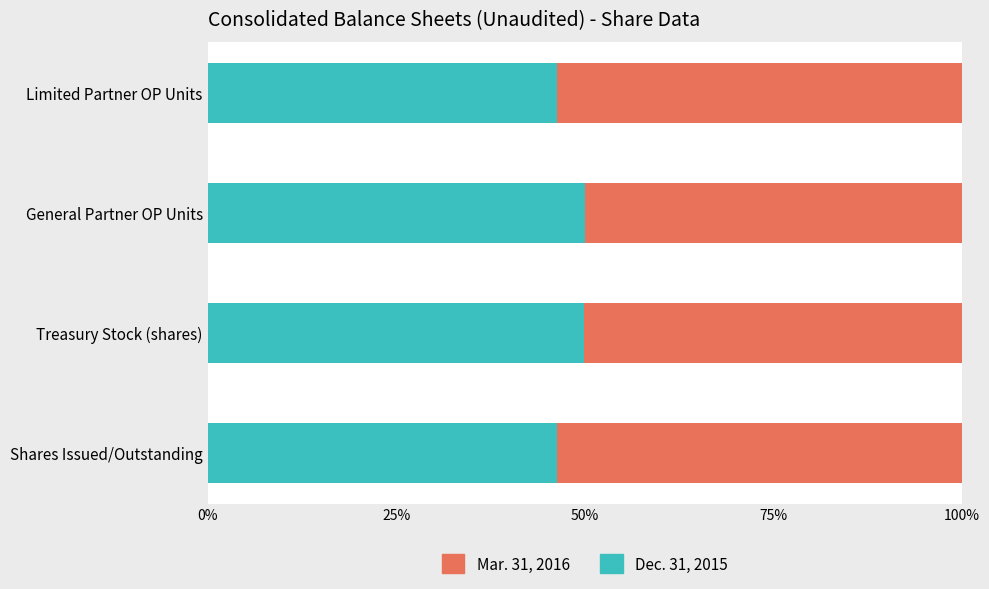

What are all the series names shown in the legend?

Mar. 31, 2016, Dec. 31, 2015